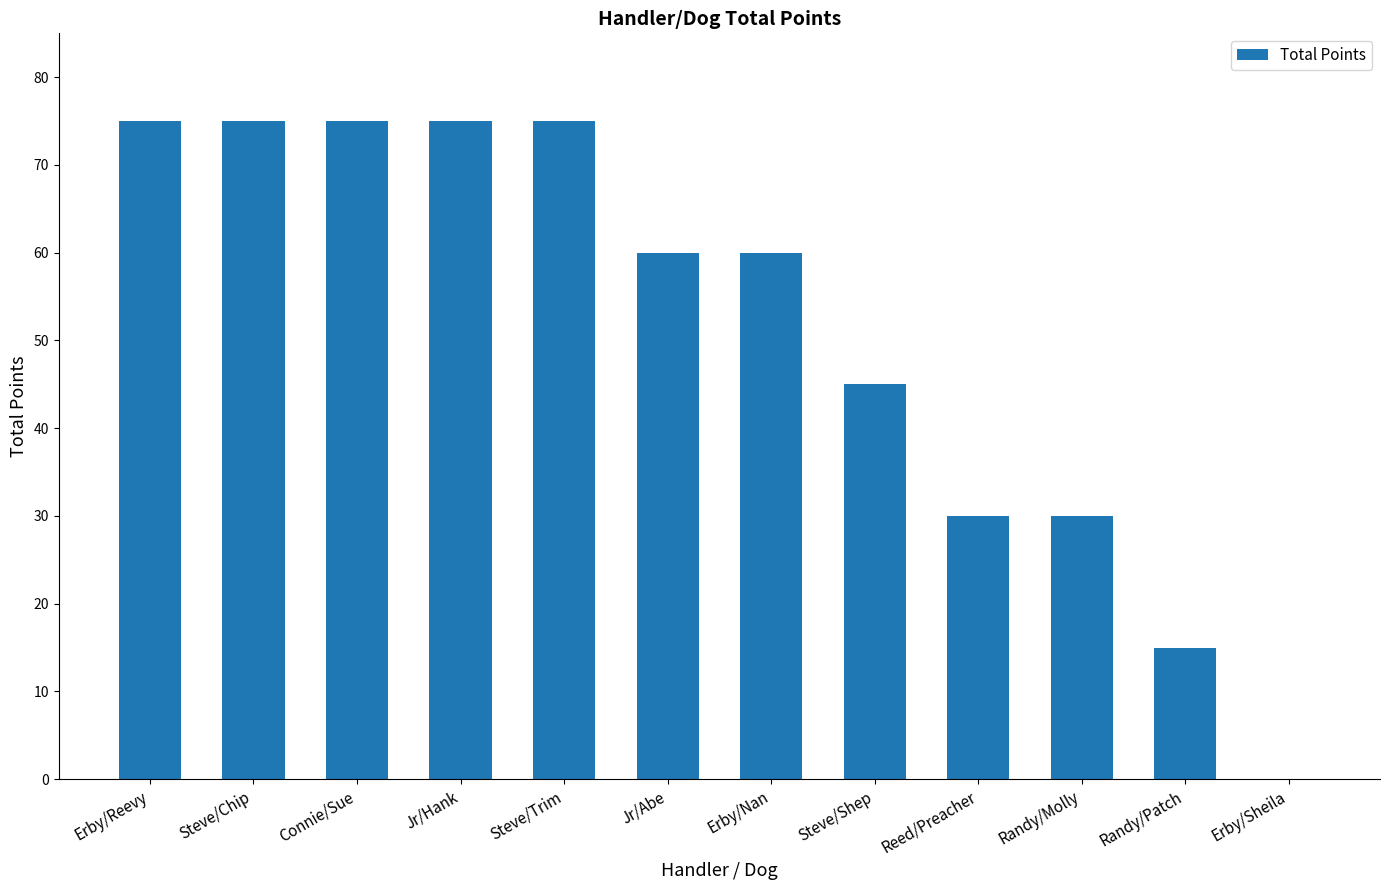

What is the sum of all values?

615